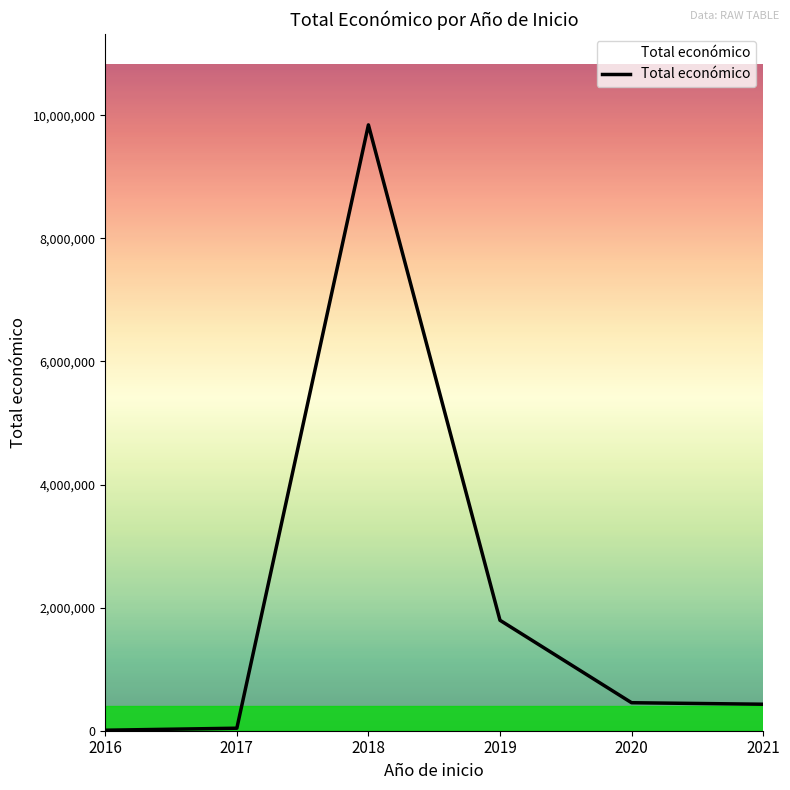

What is the sum of all values?

12573459